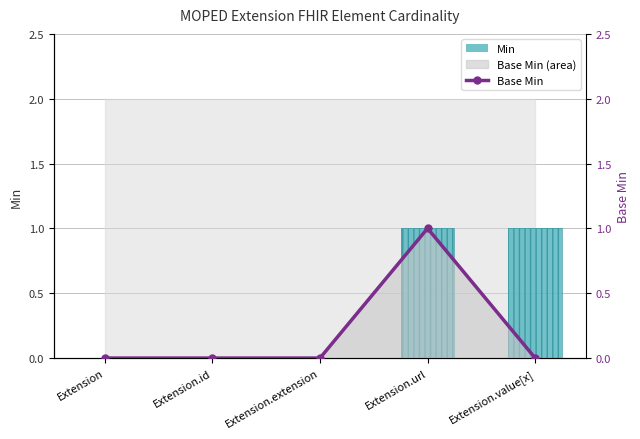

Count the Min values in the range 0 to 1.

5